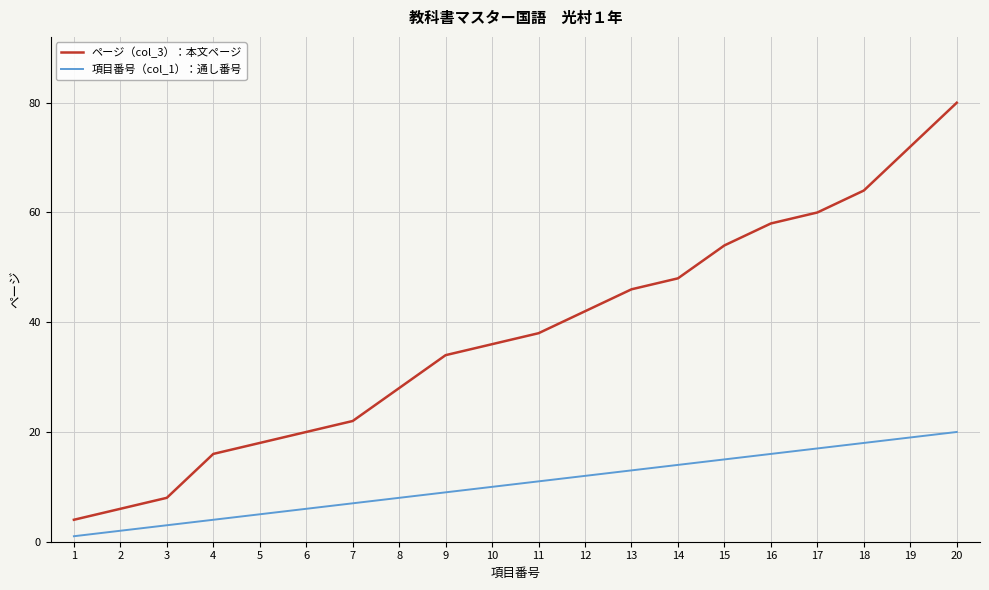

The ページ（col_3）：本文ページ series shows 32 at 15. True or false?

False